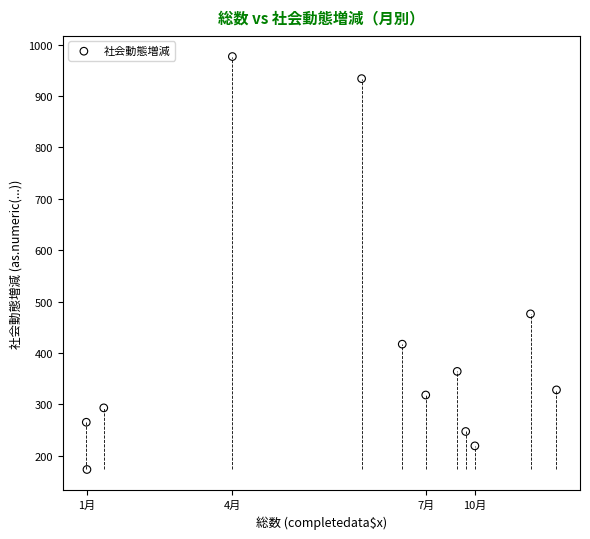

What Y value in the scatter plot is closest to 575?

476